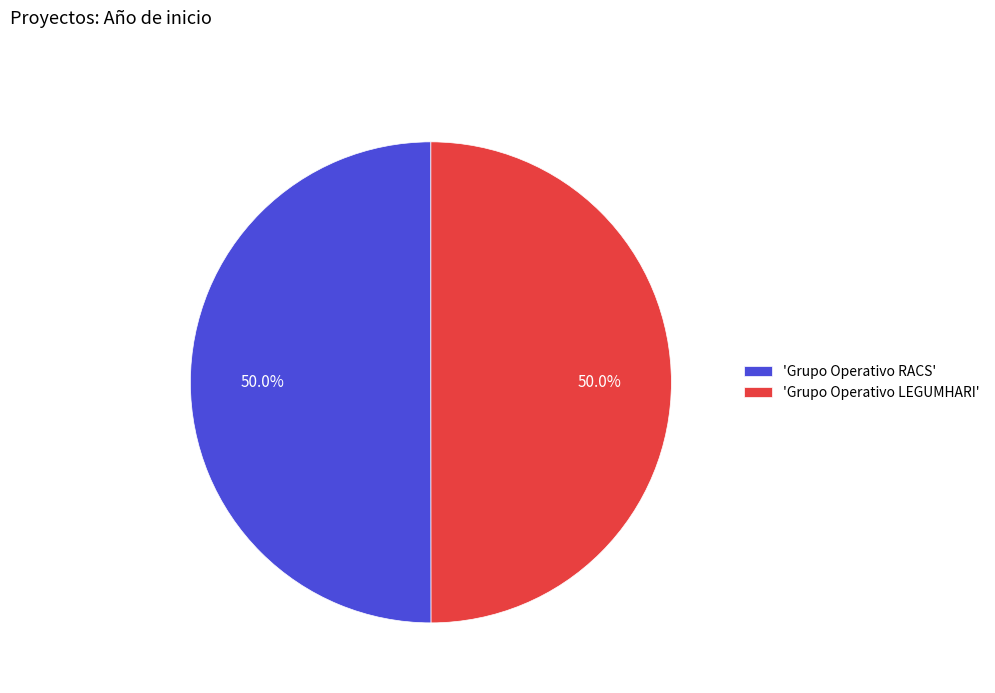

Combined, what portion of the pie is 'Grupo Operativo LEGUMHARI' and 'Grupo Operativo RACS'?

100.0%